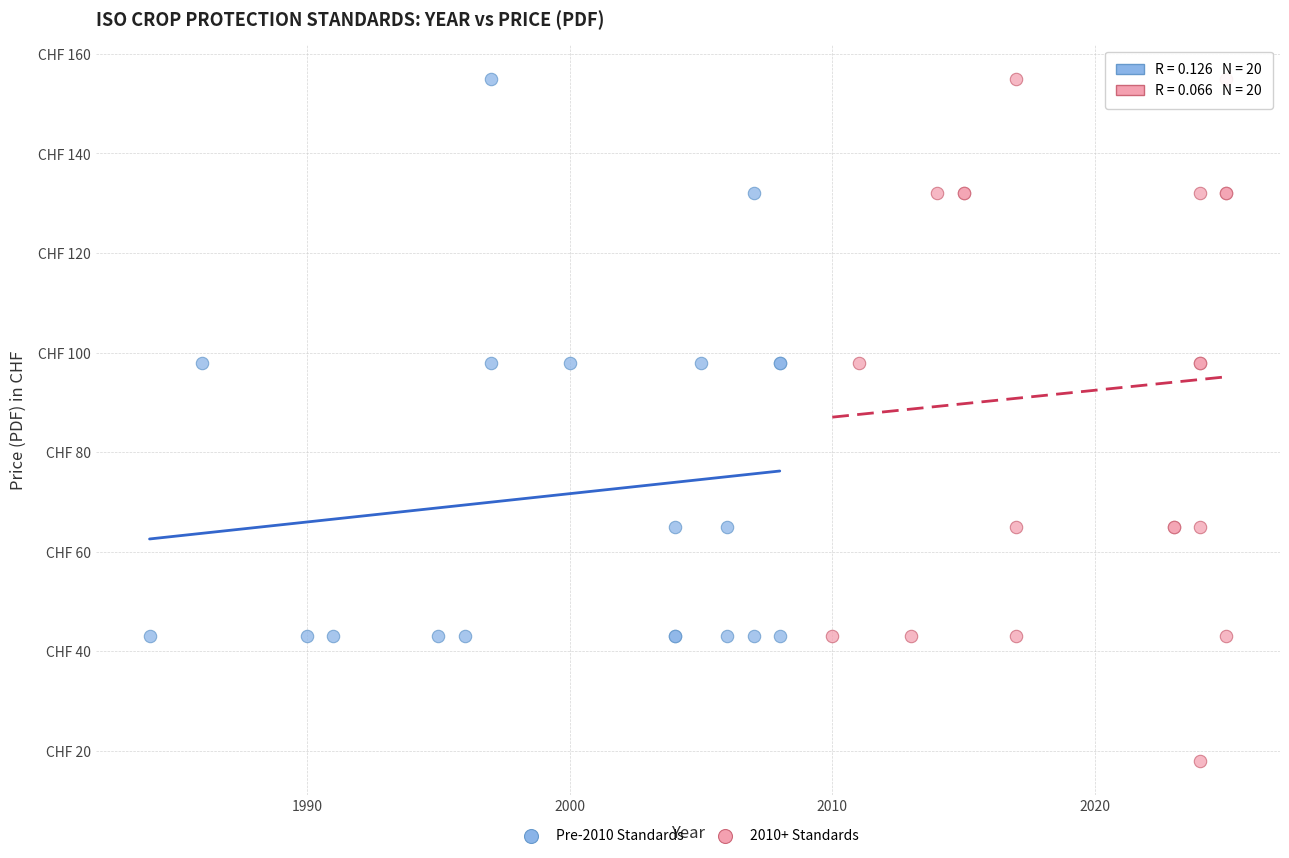

What are all the series names shown in the legend?

Pre-2010 Standards, 2010+ Standards